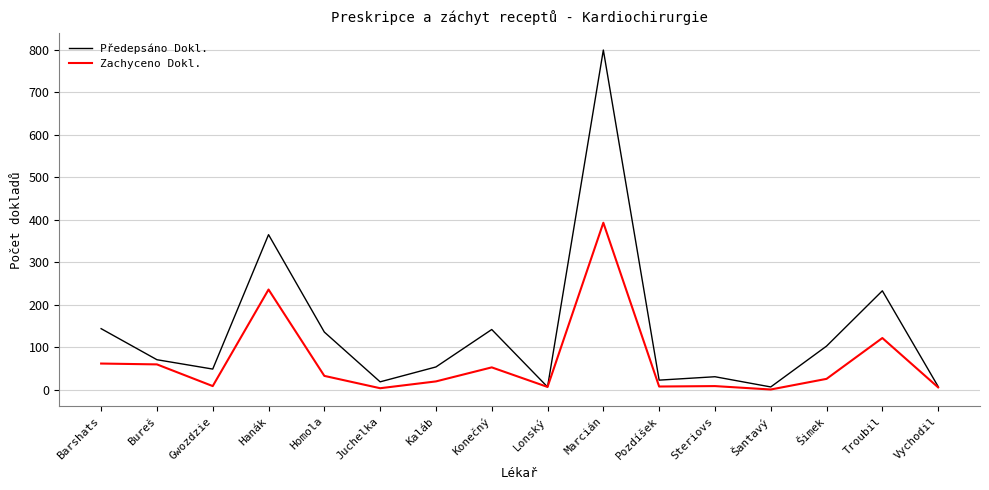

Which series has the largest total across all categories?

Předepsáno Dokl.